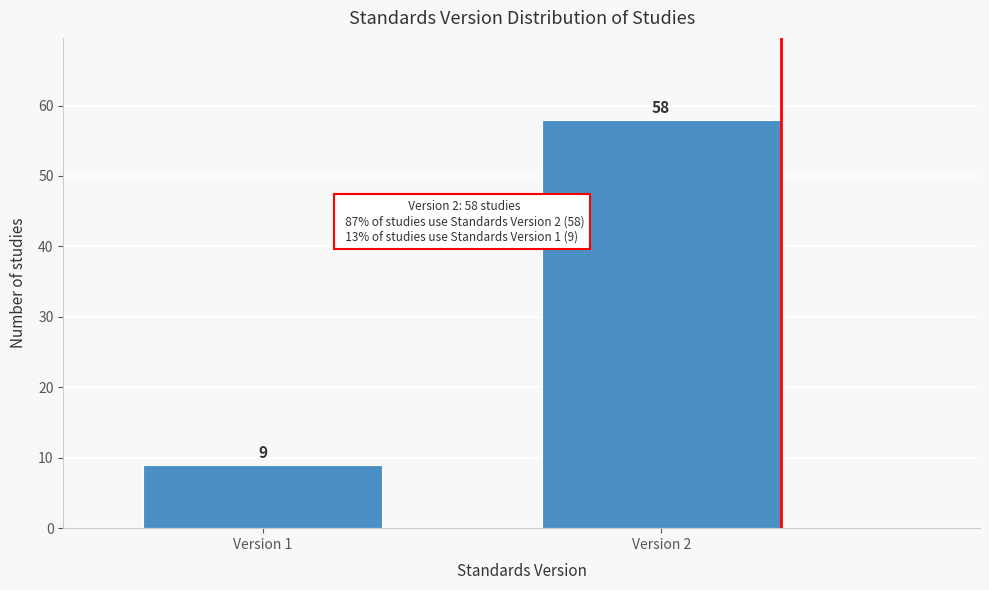

Reading right to left, list all the values displayed in this chart.

Version 2=58	Version 1=9